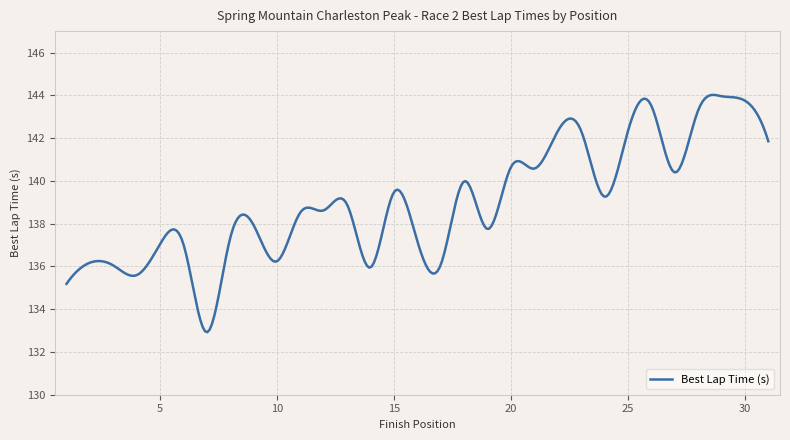

What is the minimum value shown in the chart?

132.9